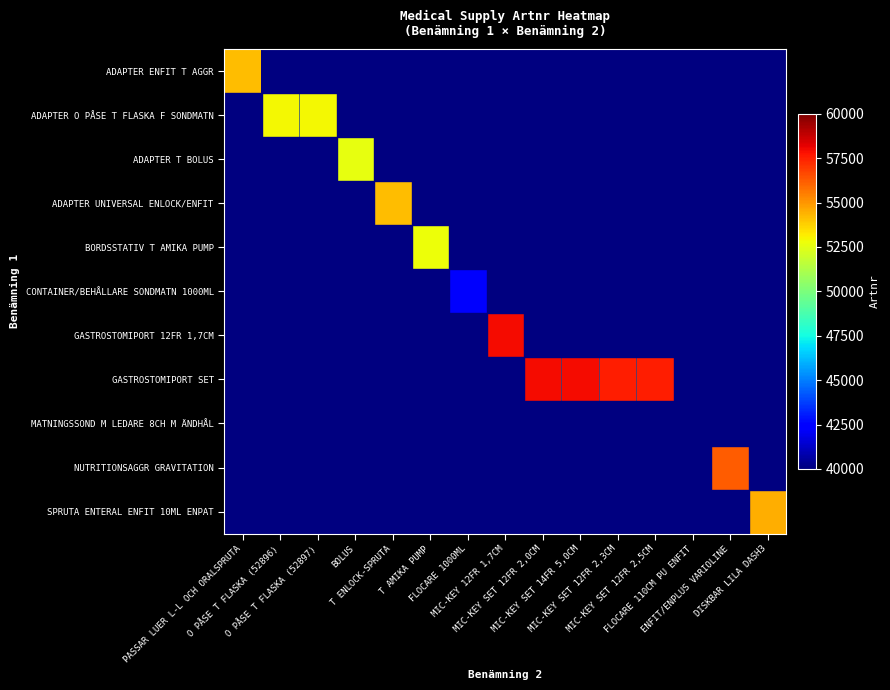

Between FLOCARE 1000ML and DISKBAR LILA DASH3, which series saw the biggest shift?

SPRUTA ENTERAL ENFIT 10ML ENPAT